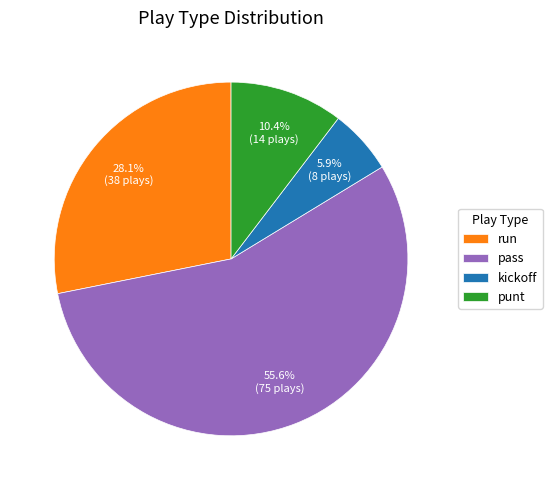

Which category has the biggest portion of the pie?

pass